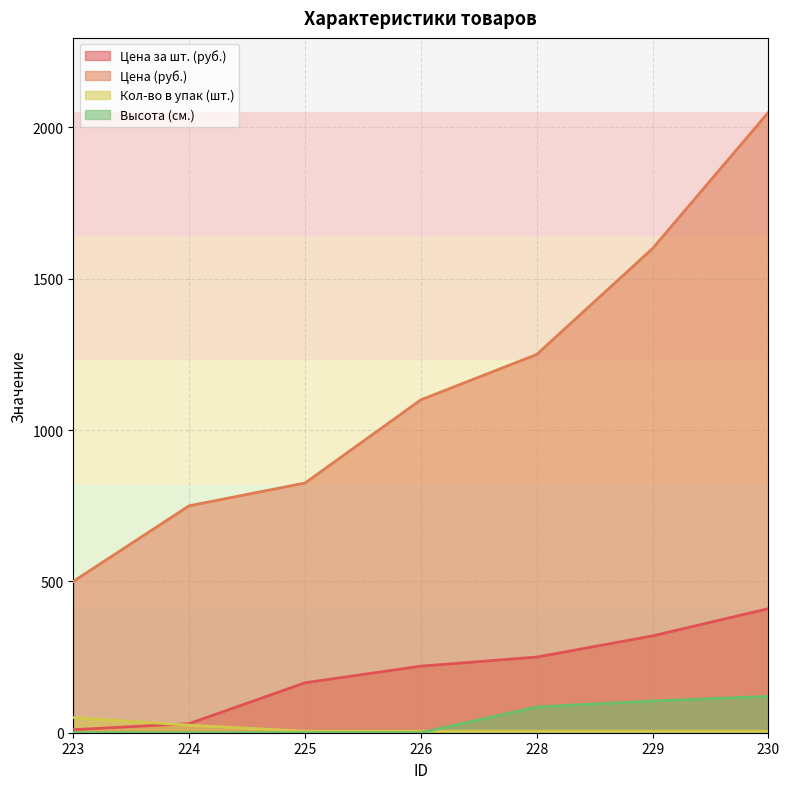

The value of Кол-во в упак (шт.) at 229 is 5. True or false?

True